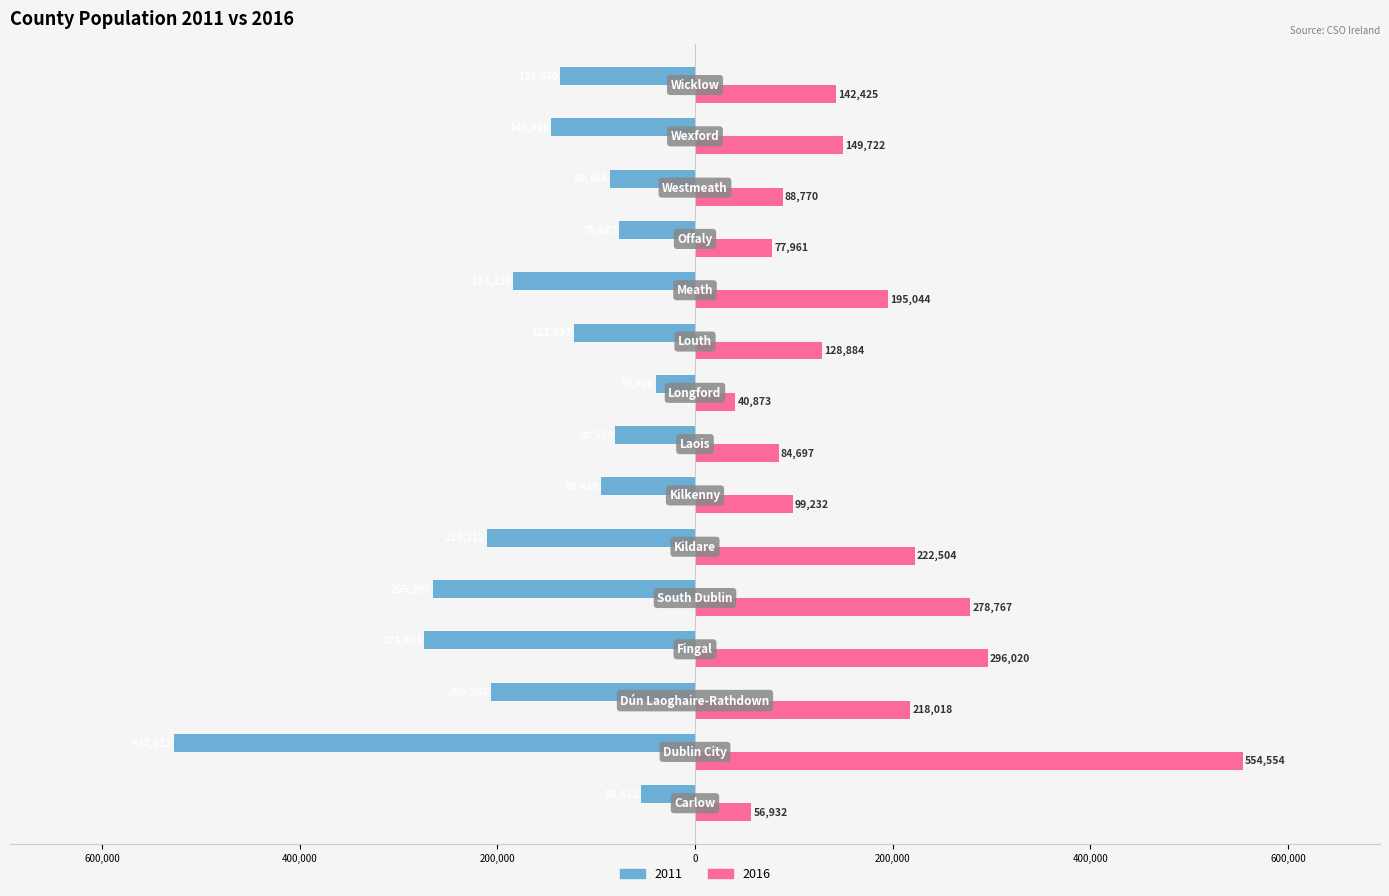

What are all the series names shown in the legend?

2011, 2016